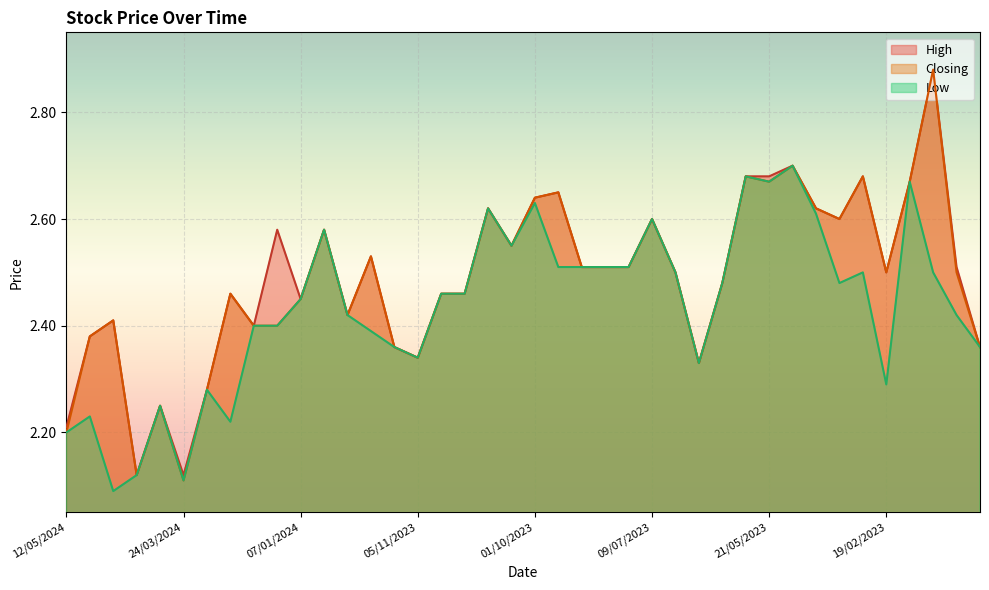

How many lines are shown in the chart?

3